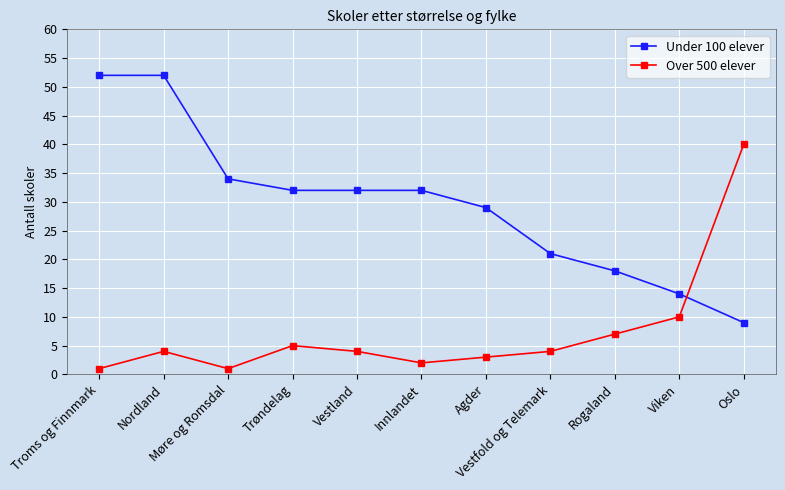

What is the difference between the second highest and minimum values in the Under 100 elever series?

43